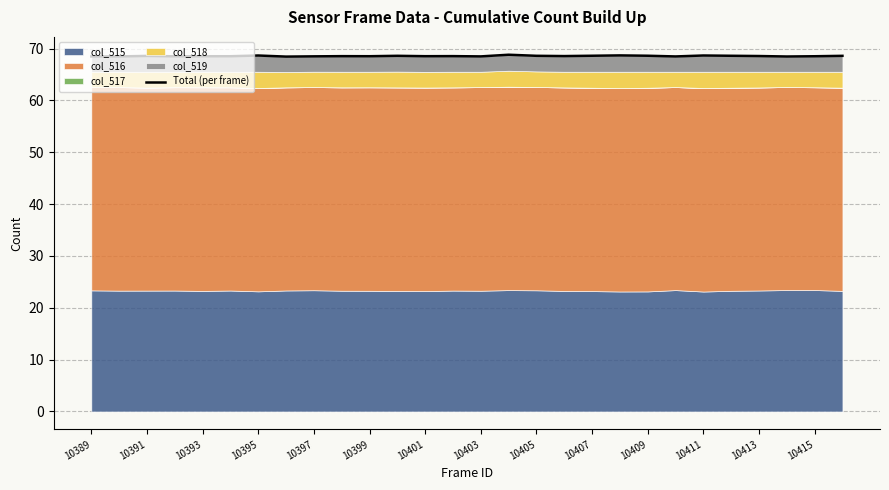

How many categories are shown in the chart?

28